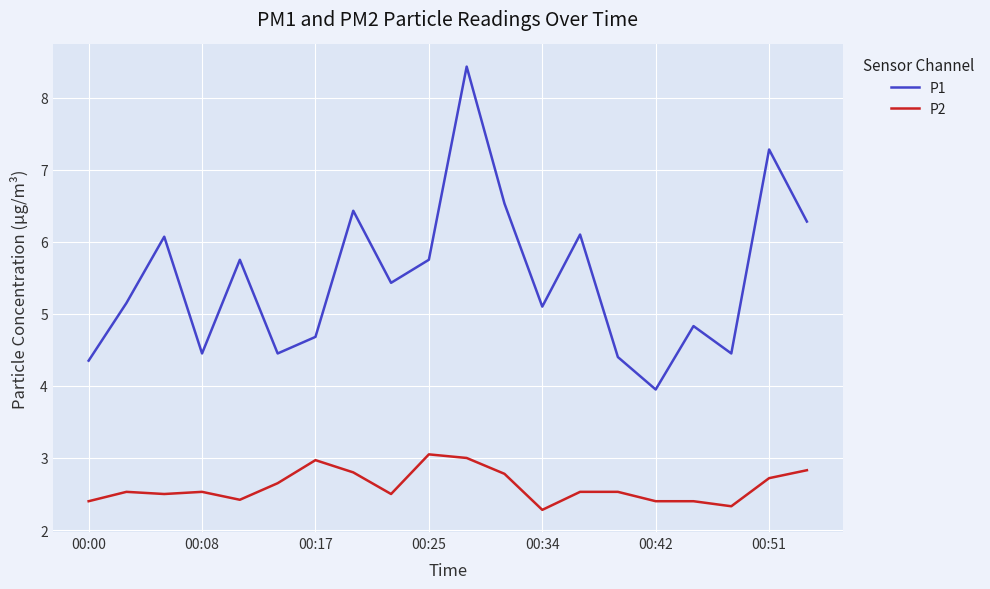

True or false: P2 and P1 cross at least once.

False